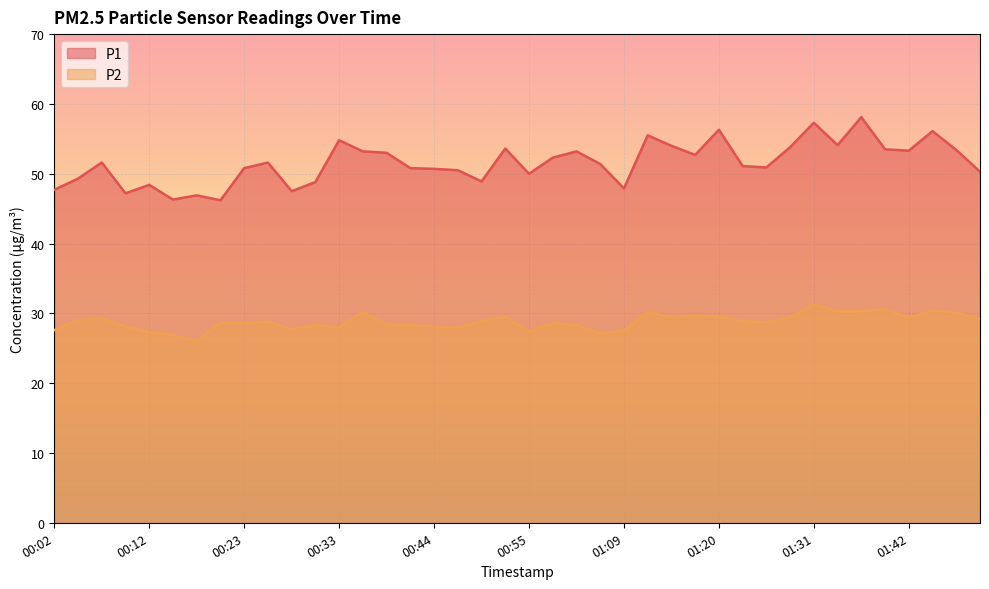

How many interior local valleys does the P2 series have?

10